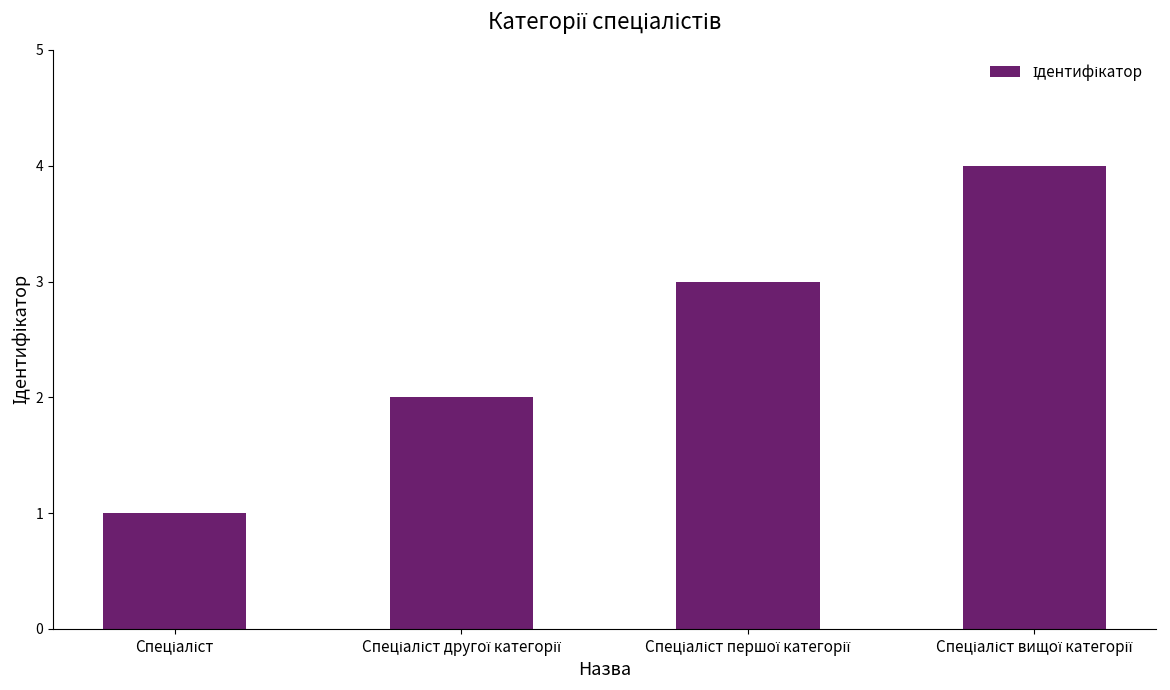

What is the maximum value shown in the chart?

4